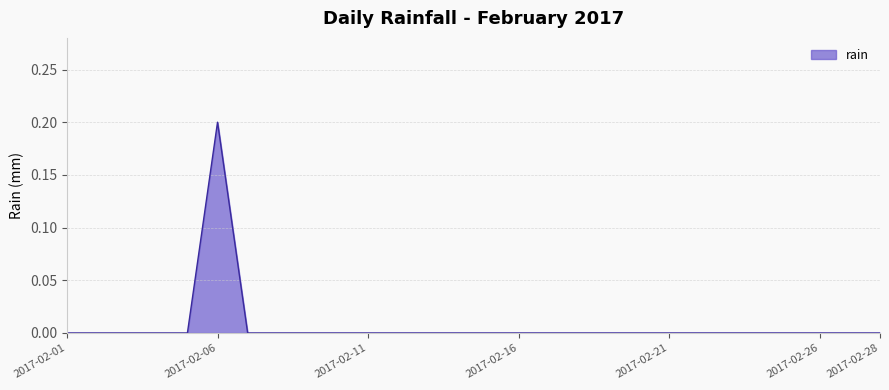

Does the chart display data point markers on the line(s)?

No